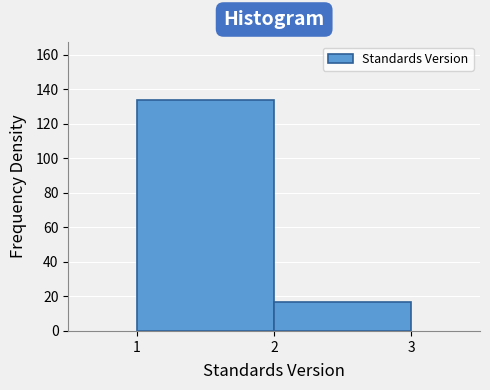

Reading left to right, list every bar in this chart as the range it spans on the x-axis followed by its height. The values are not printed on the chart, so give them approximately, as read against the axis.

1 to 2: 134
2 to 3: 18